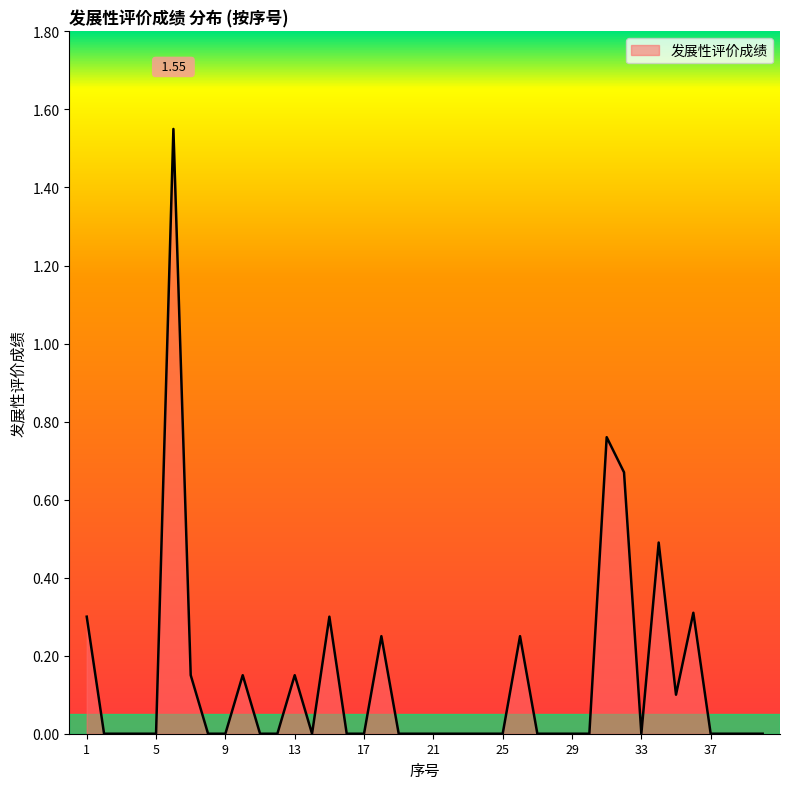

How many lines are shown in the chart?

1